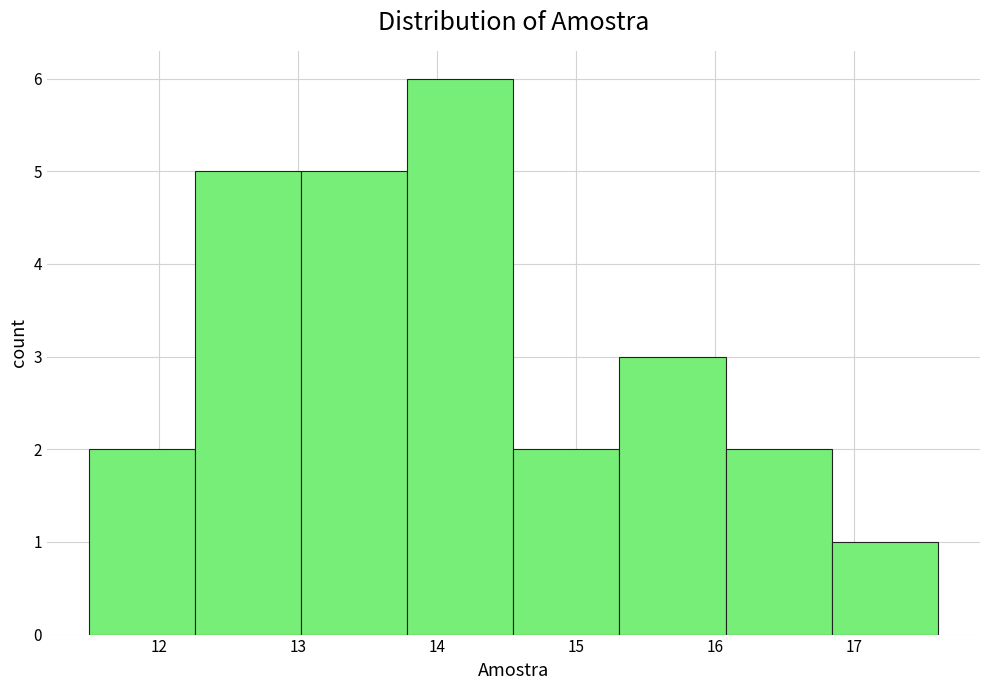

Reading left to right, list every bar in this chart as the range it spans on the x-axis followed by its height. Neither the bar edges nor the heights are printed on the chart, so give them approximately, as read against the axes.

11.5 to 12.3: 2
12.3 to 13.0: 5
13.0 to 13.8: 5
13.8 to 14.6: 6
14.6 to 15.3: 2
15.3 to 16.1: 3
16.1 to 16.8: 2
16.8 to 17.6: 1